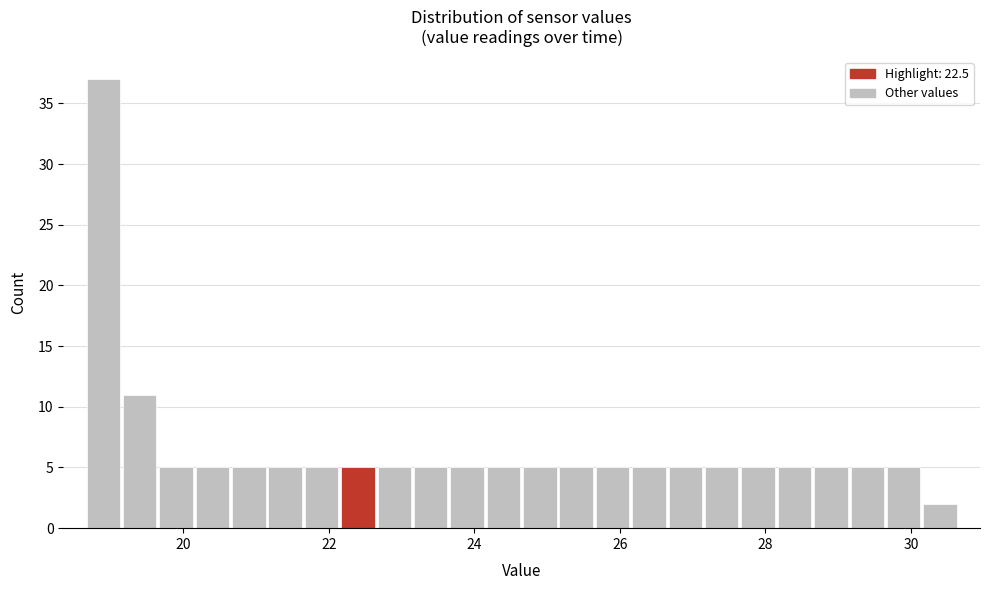

Read against the x-axis, roughly where is the centre of the tallest bar?

19.0